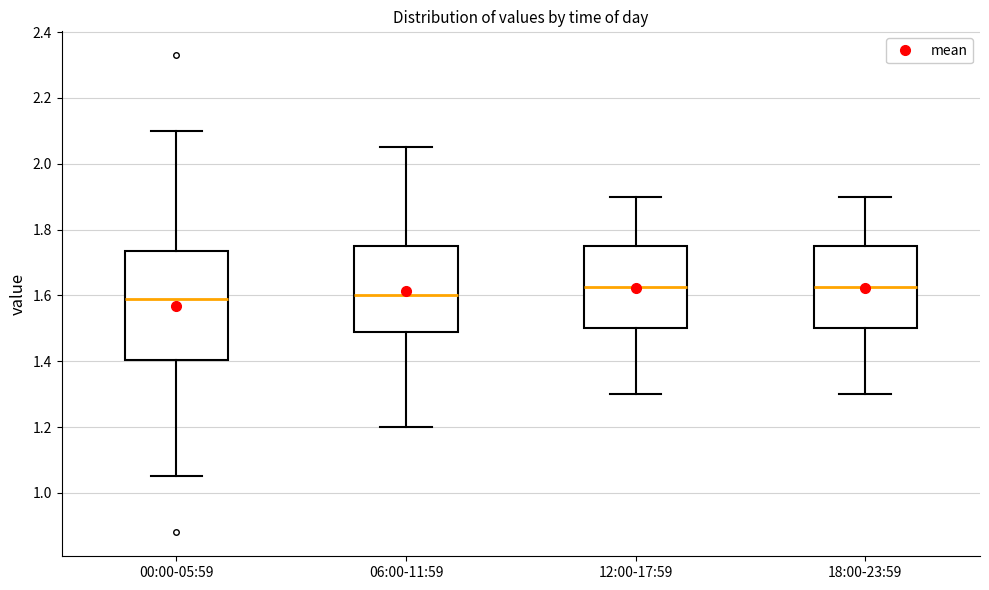

Where does the upper whisker of the box for 06:00-11:59 end on the y-axis? The values are not printed on the chart, so give them approximately, as read against the axis.

2.06